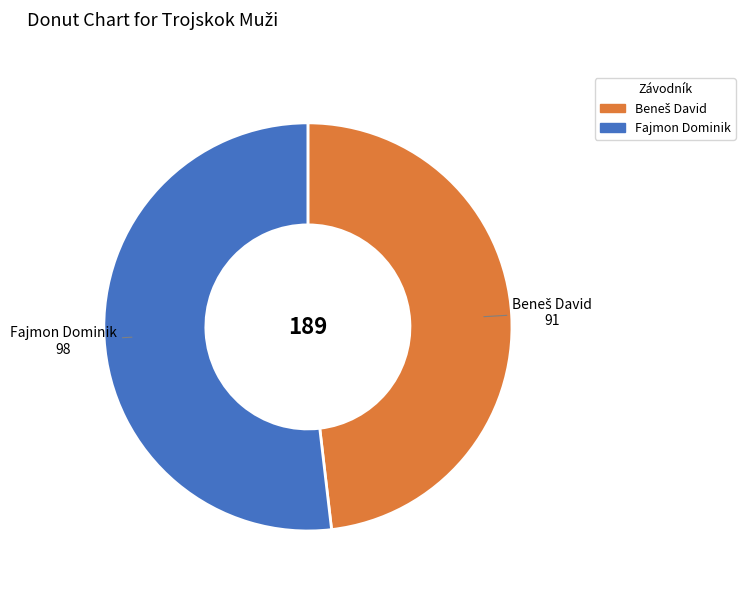

Which category accounts for the majority?

Fajmon Dominik